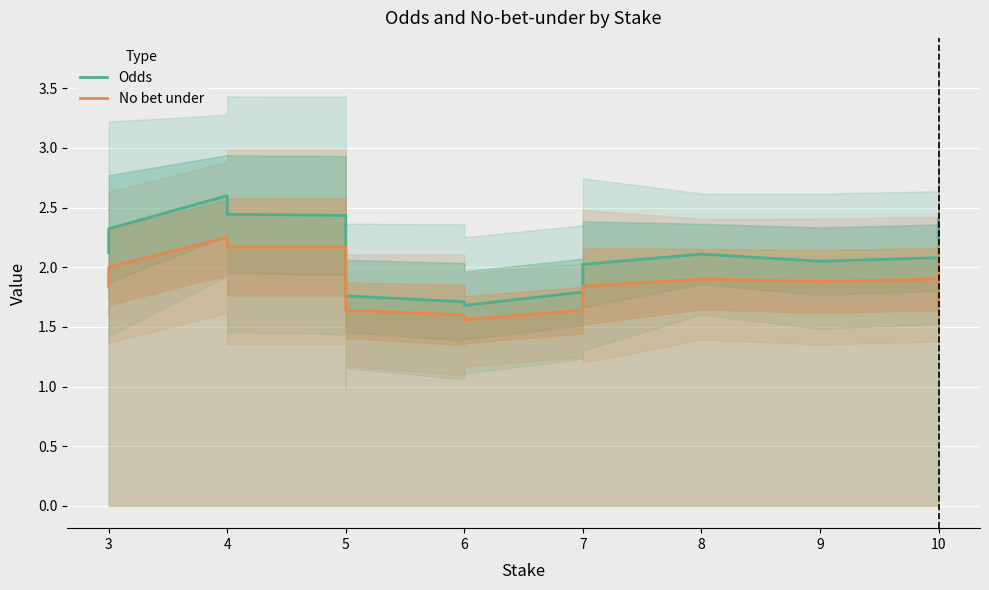

What is the difference between the maximum and minimum values in the No bet under series?

0.7